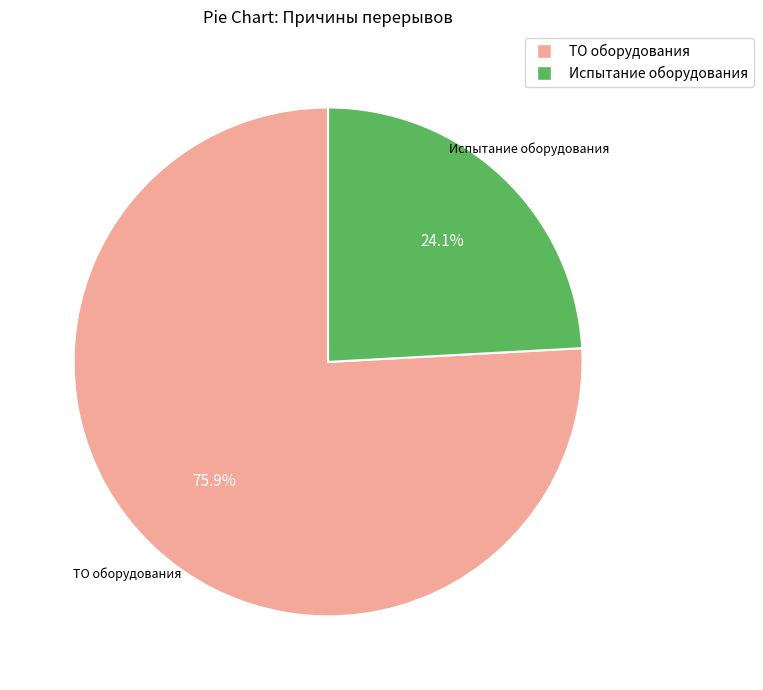

What is the largest slice in the pie chart?

ТО оборудования